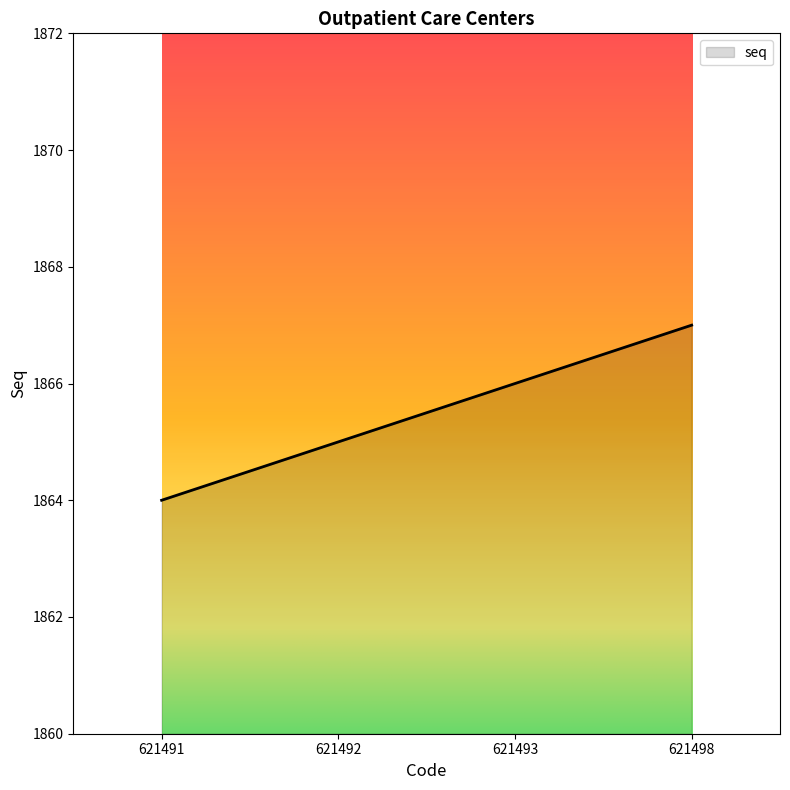

The value at 621491 is 1864. True or false?

True